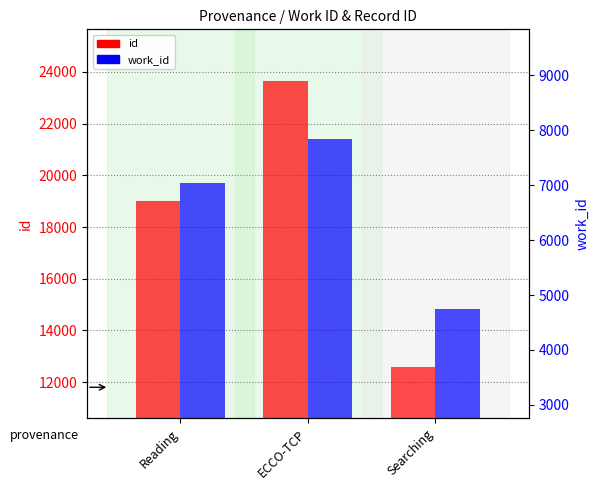

Which has a higher value, Searching or ECCO-TCP?

ECCO-TCP